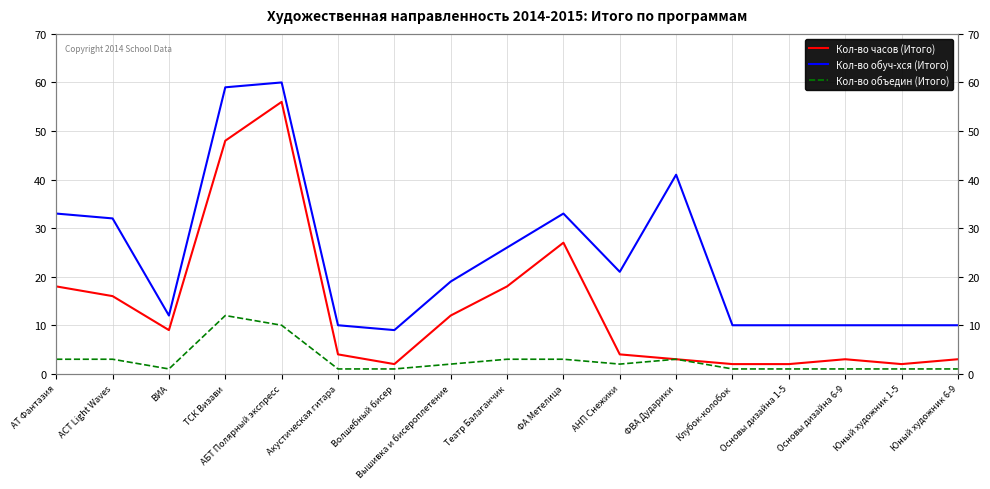

True or false: Кол-во объедин (Итого) and Кол-во обуч-хся (Итого) intersect in this chart.

False